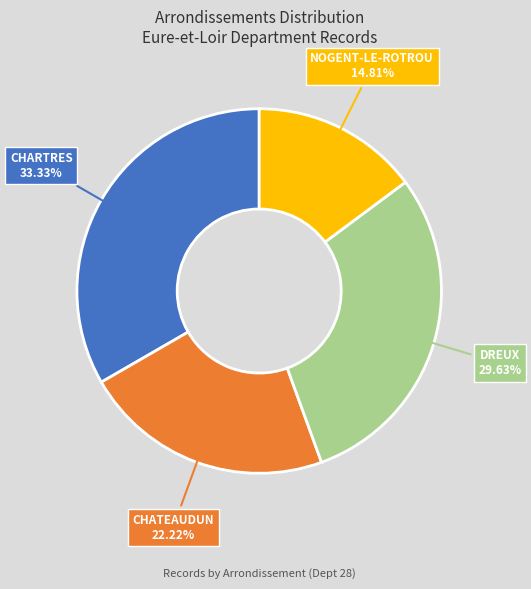

Is there a majority slice in this chart?

No